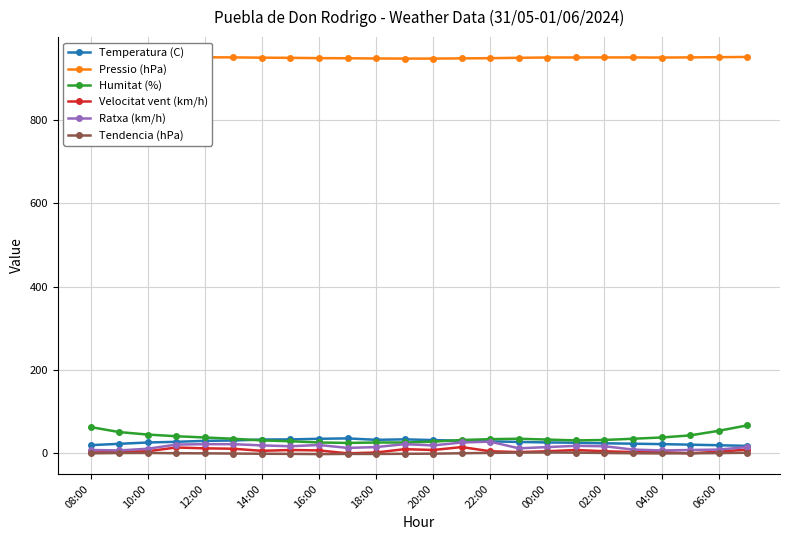

What is the difference between the maximum and minimum values in the Pressio (hPa) series?

3.9